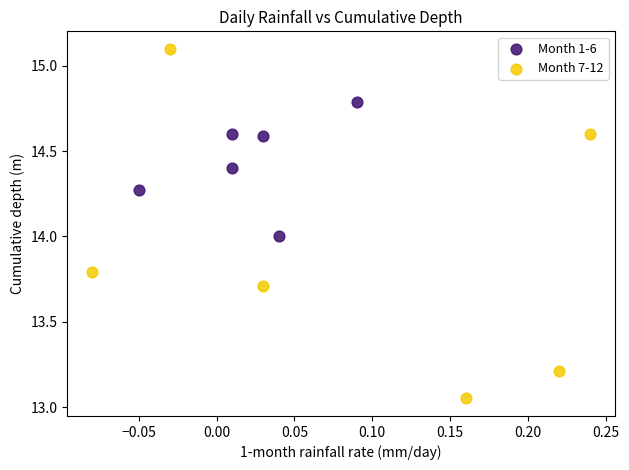

Which series has the widest spread of Y values?

Month 7-12